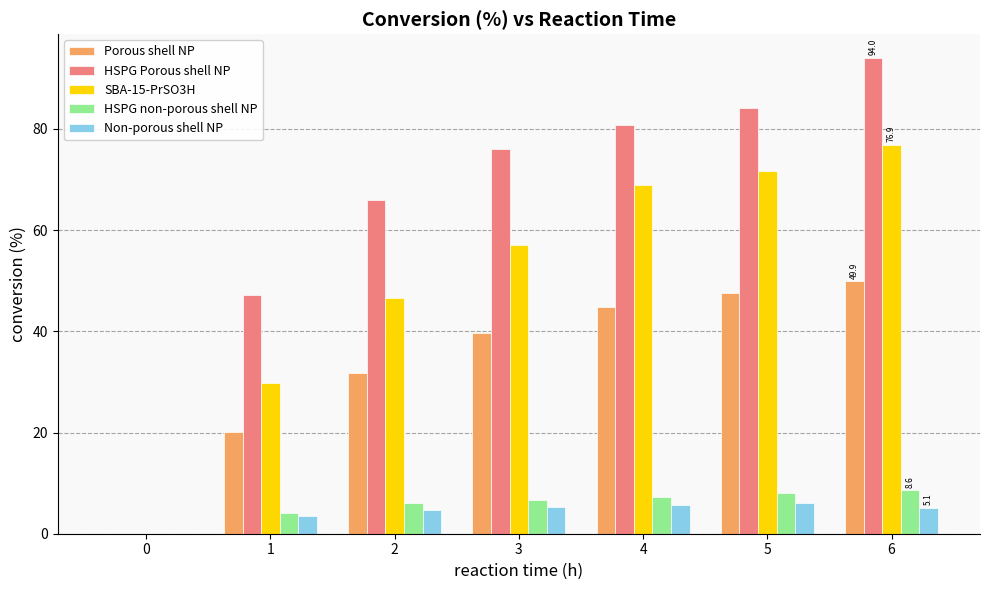

Which series changed the most between 1 and 3?

HSPG Porous shell NP